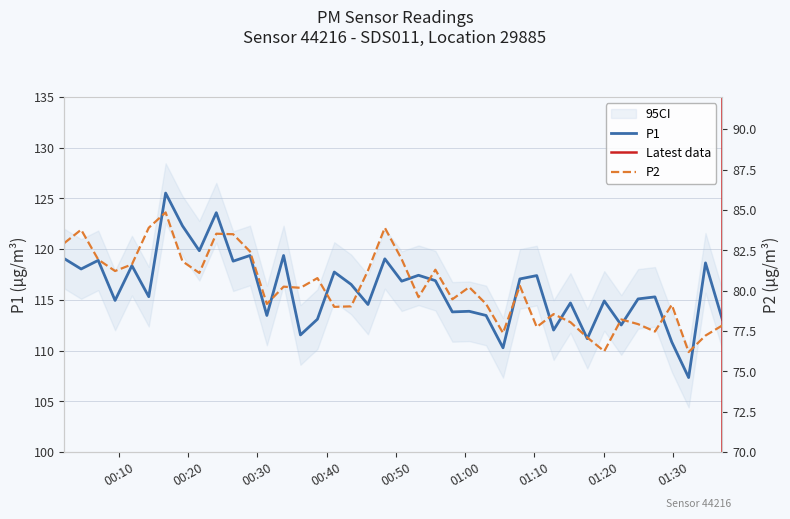

What is the sum of all P2 values?

3207.3